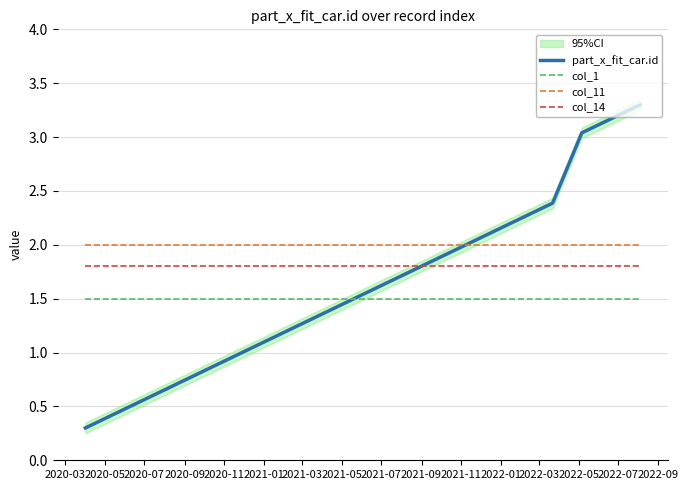

What is the lowest value of the col_11 series?

2.0